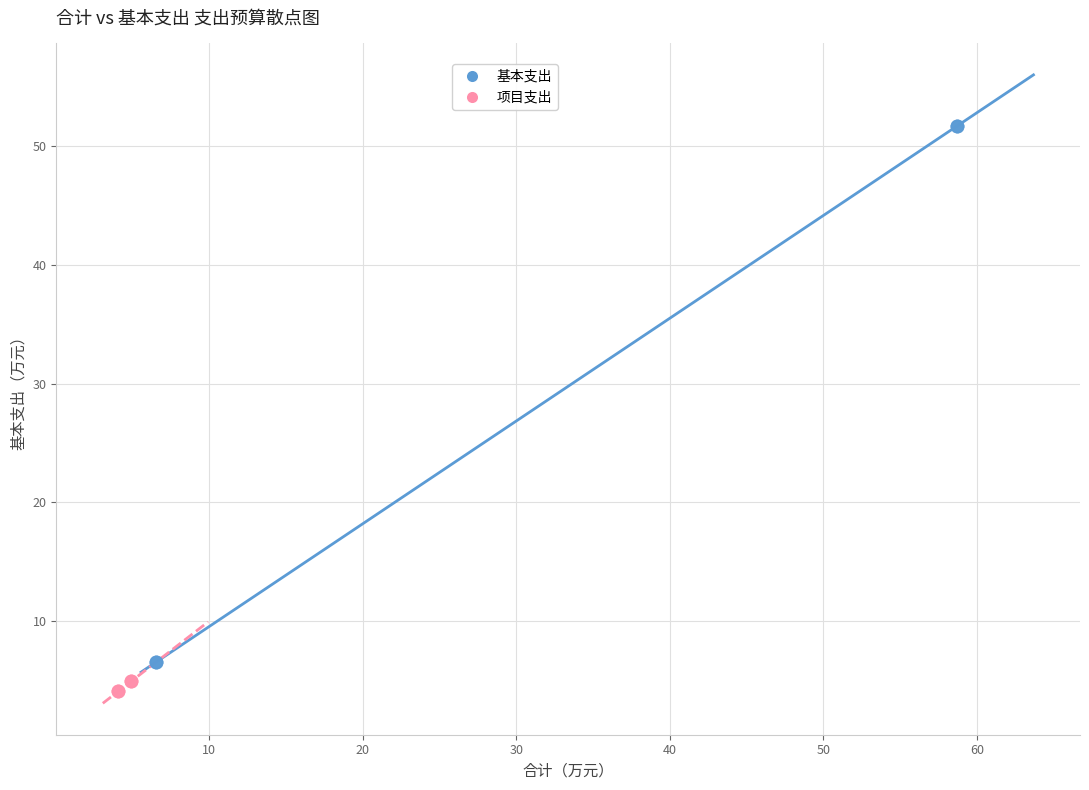

What are all the series names shown in the legend?

基本支出, 项目支出